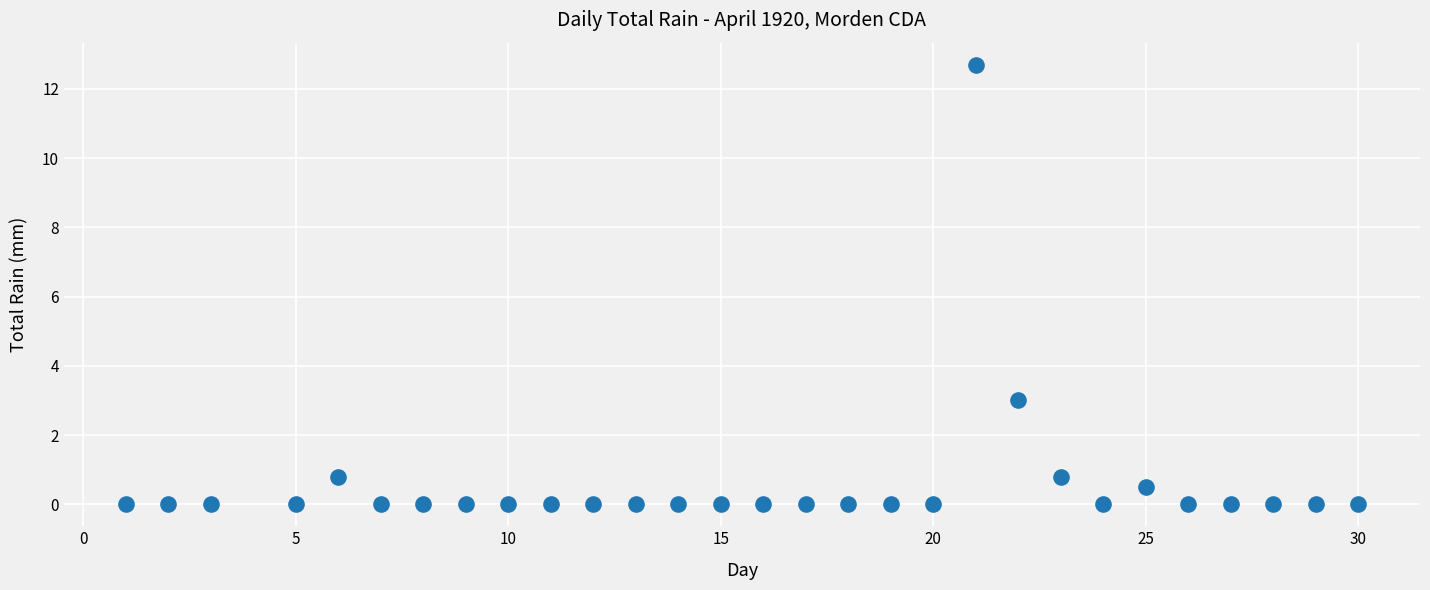

What Y value in the scatter plot is closest to 6?

3.0